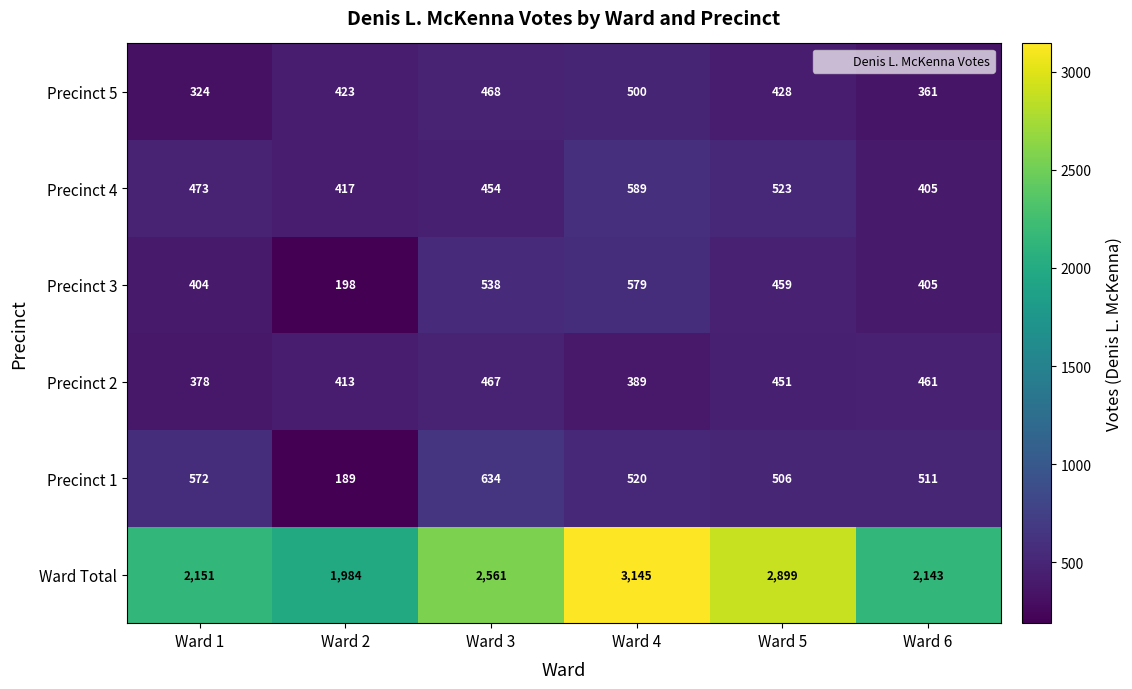

What is the difference between the highest and lowest values at Ward 4?

2756